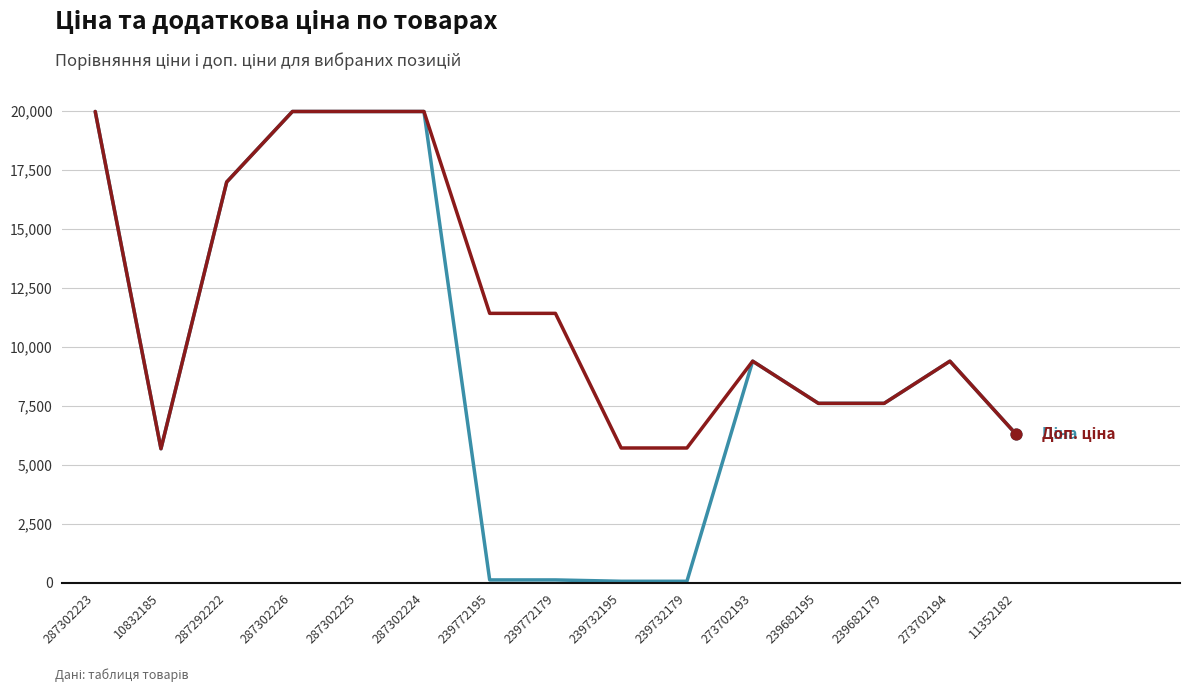

What is the total value across all series at 239682195?

15193.1